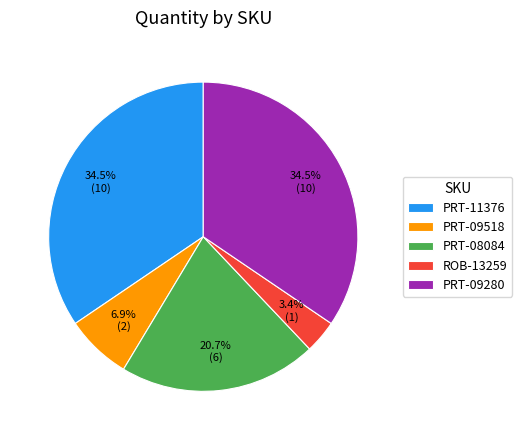

Is there a majority slice in this chart?

No